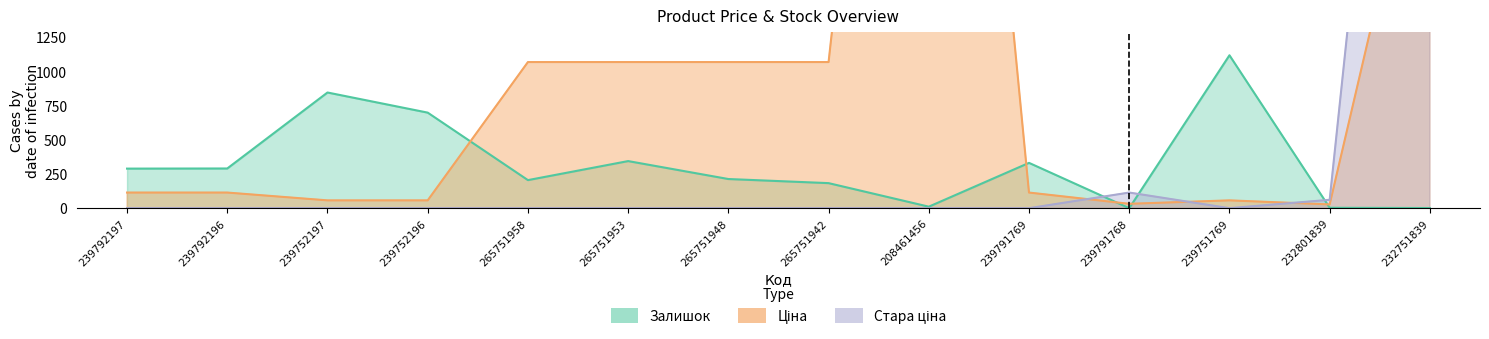

What is the highest value of the Ціна series?

7693.1